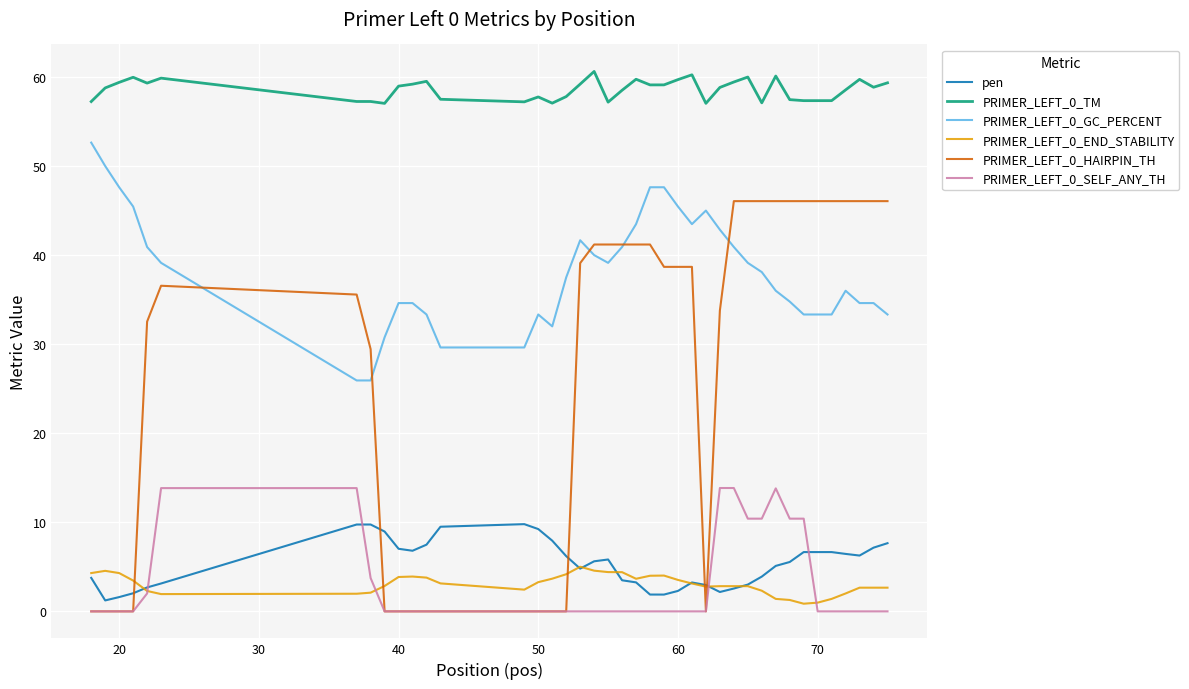

What is the greatest value displayed?

60.6